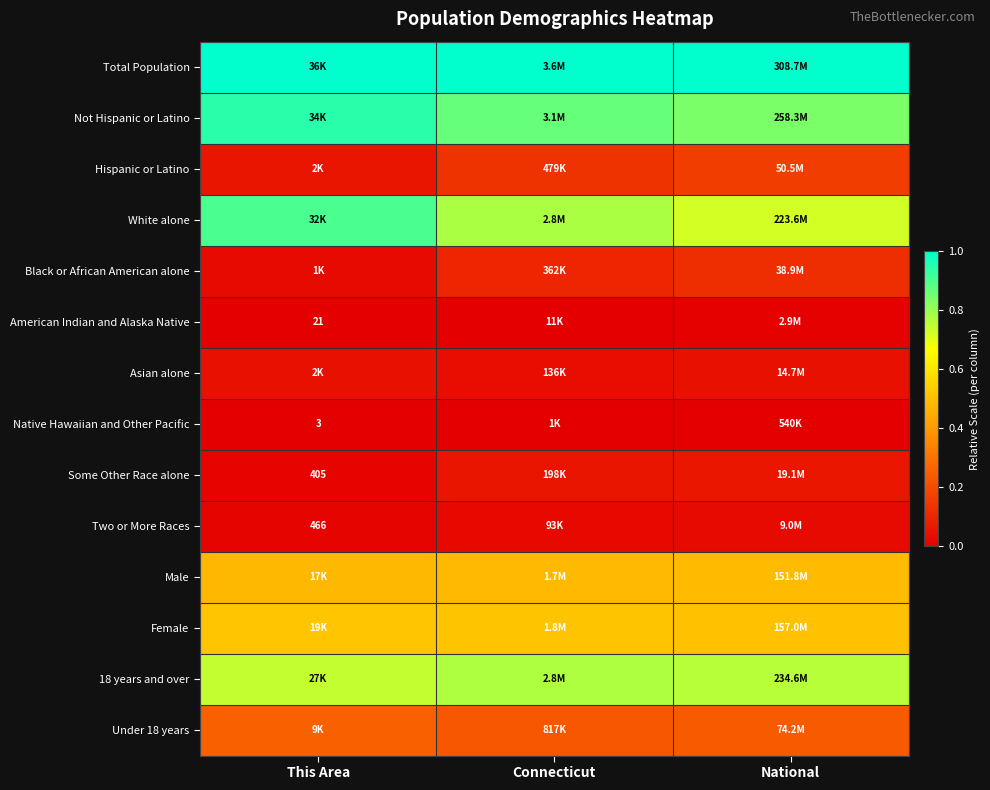

The value of Female at This Area is 0.8. True or false?

False